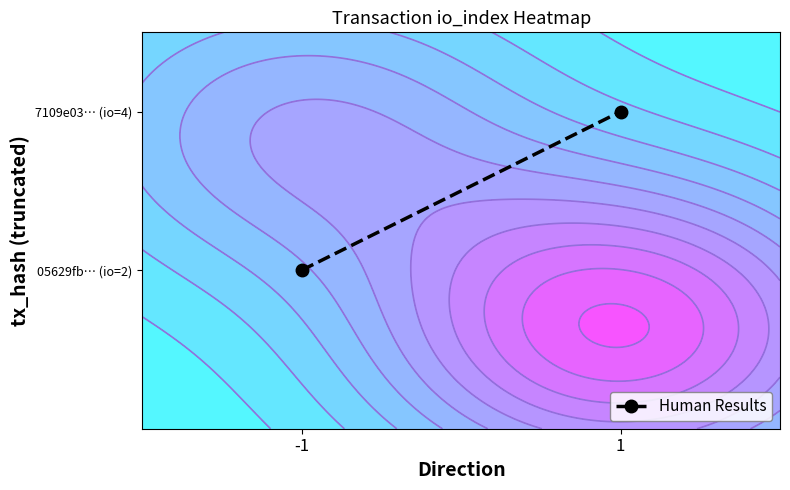

Reading left to right, extract all data points from this chart.

-1=0.4	1=0.8